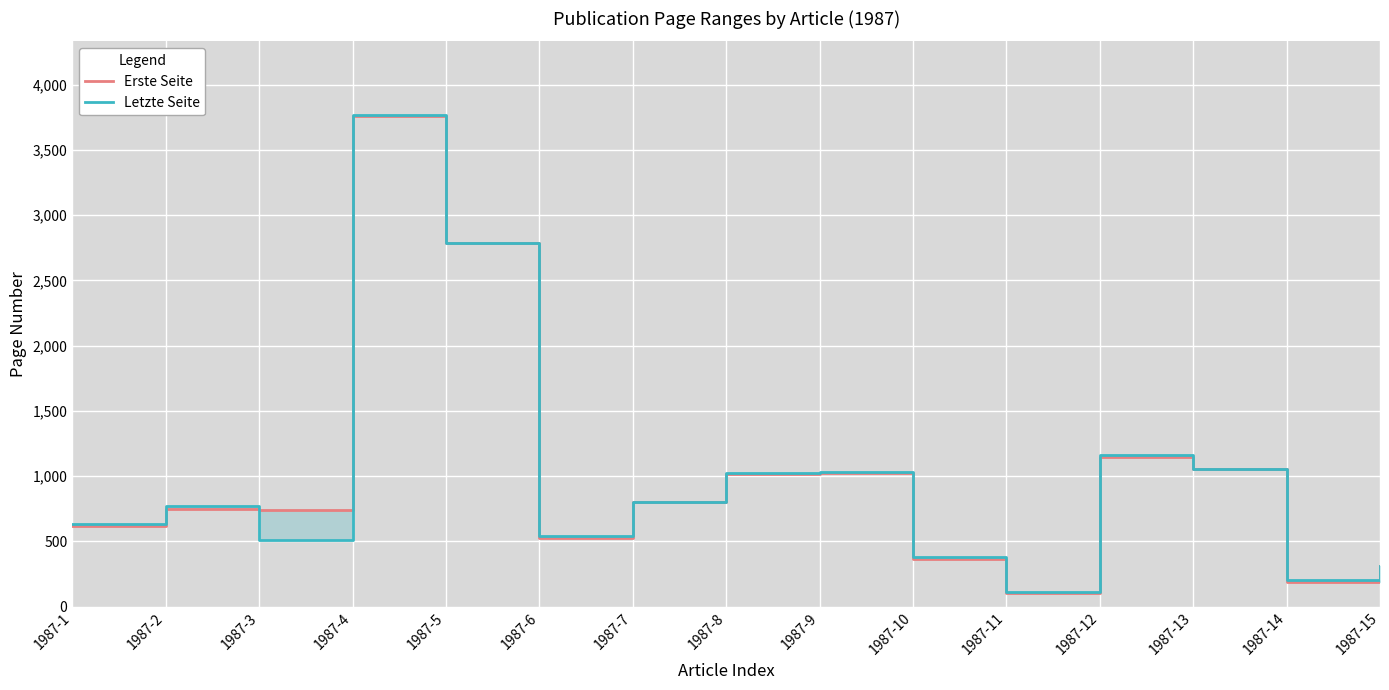

Rank the series by their maximum value, from lowest to highest.

Erste Seite, Letzte Seite